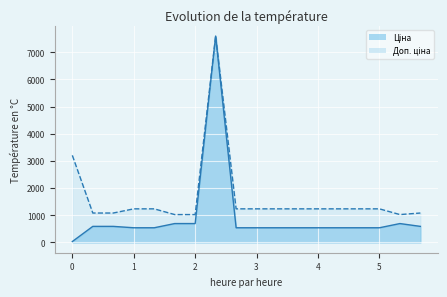

What is the maximum value shown in the chart?

7596.5